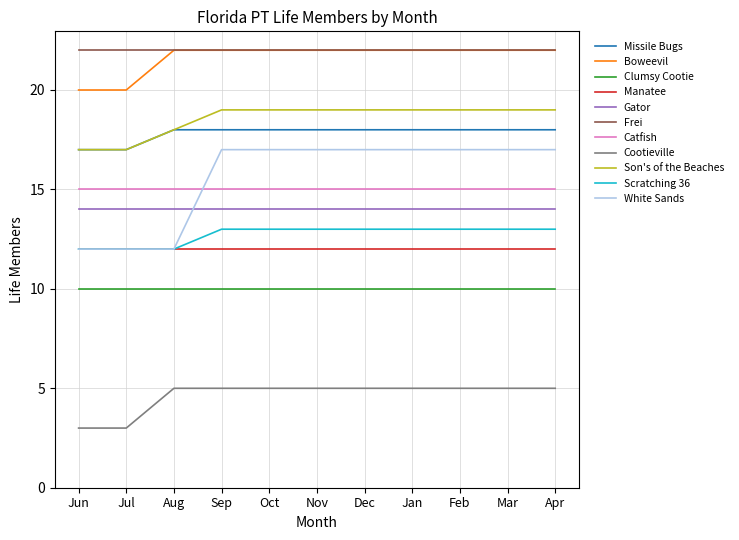

What position from the right is Oct?

7